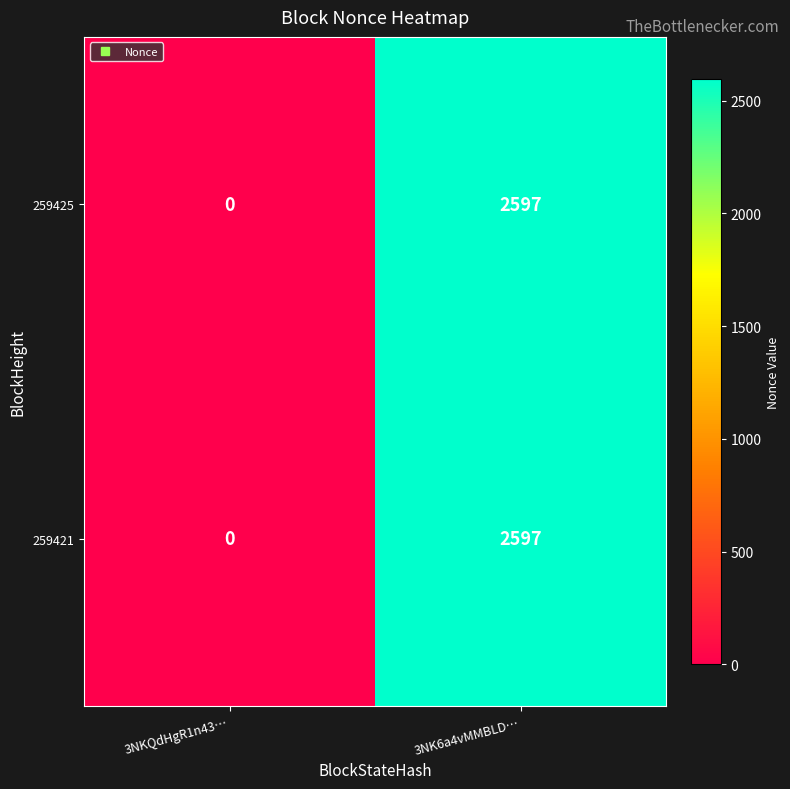

Count the number of categories in the chart.

2